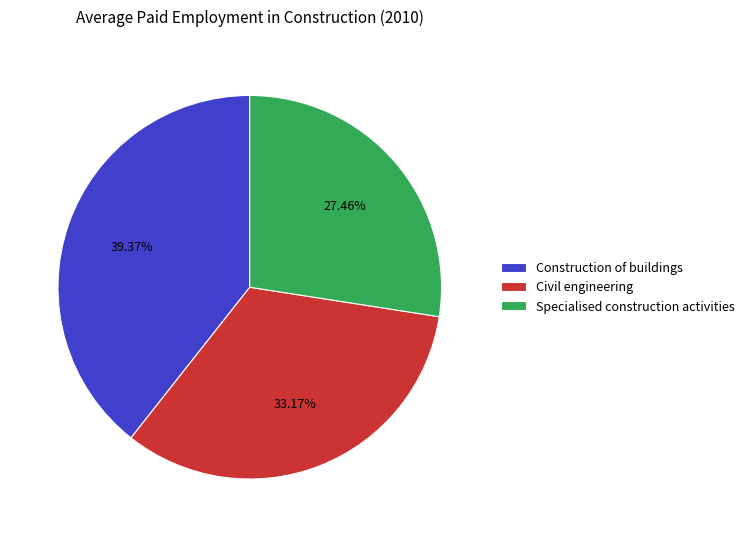

To the nearest percent, what is the average slice percentage?

33%